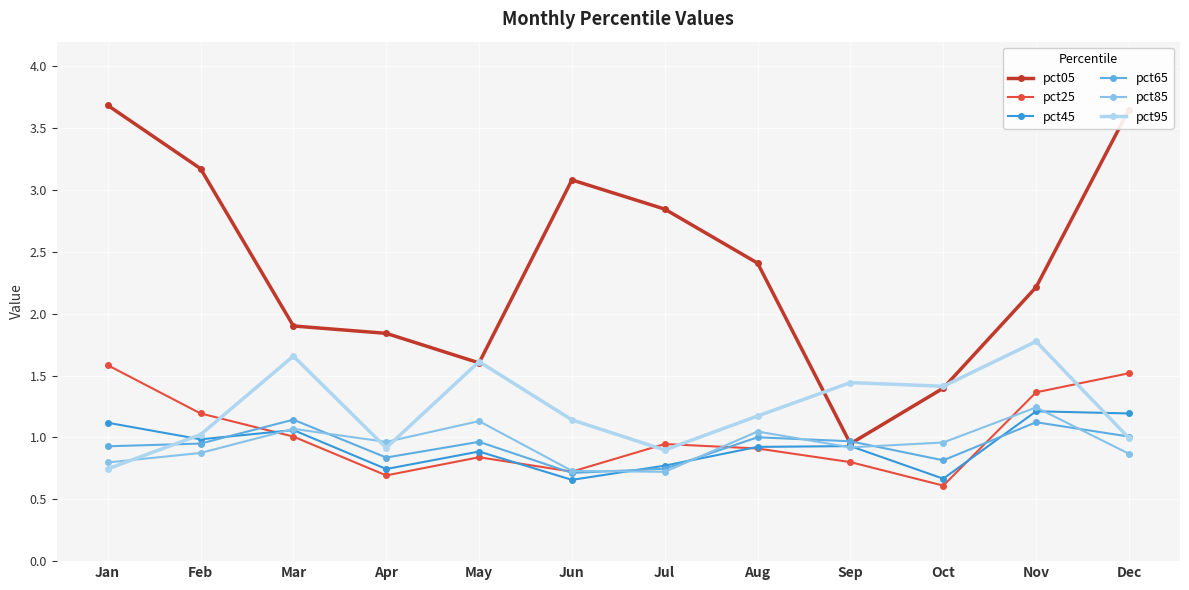

Which series has the largest total across all categories?

pct05